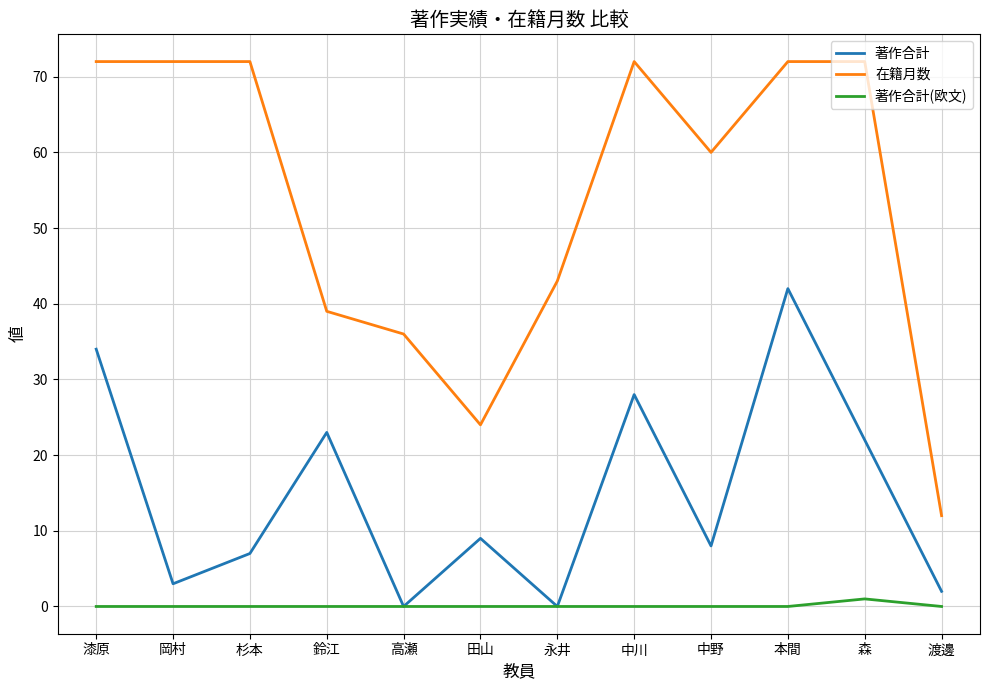

At which label does 在籍月数 reach its minimum?

渡邊